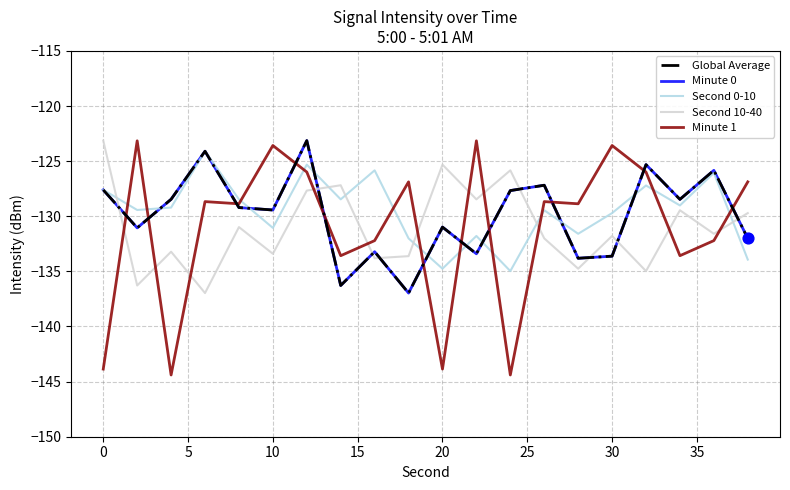

At how many categories does at least one series exceed -134?

20